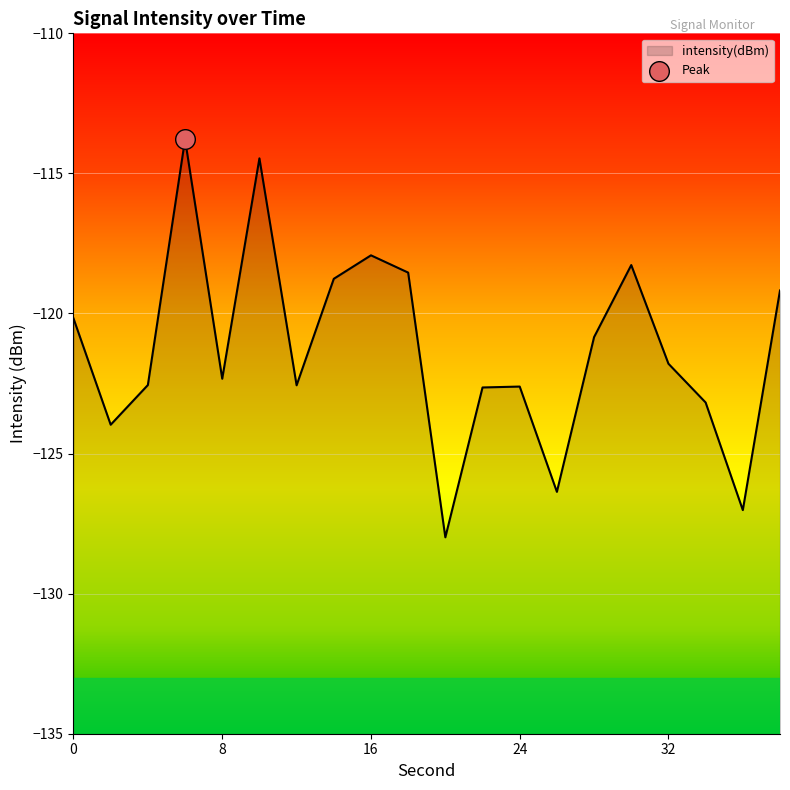

Which has a higher value, 4 or 20?

4